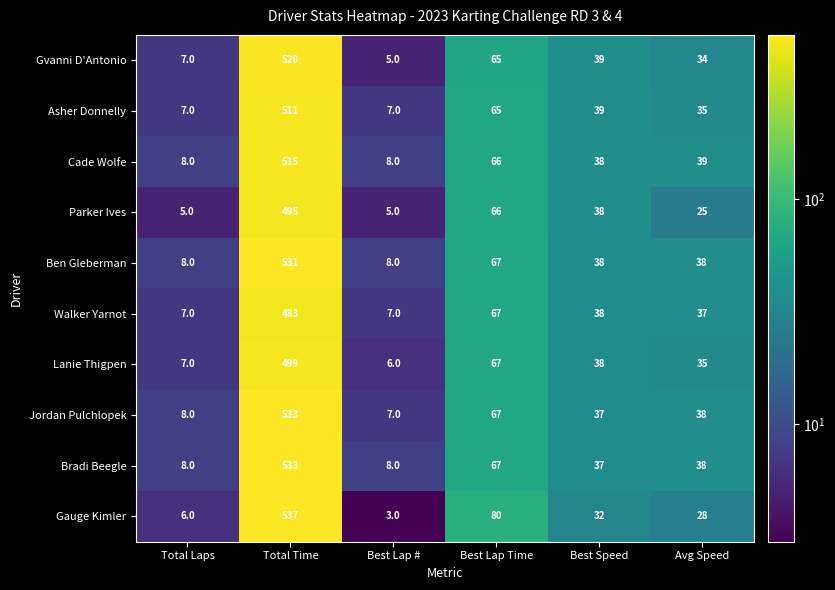

What is the difference between the Gauge Kimler values at Total Time and Avg Speed?

509